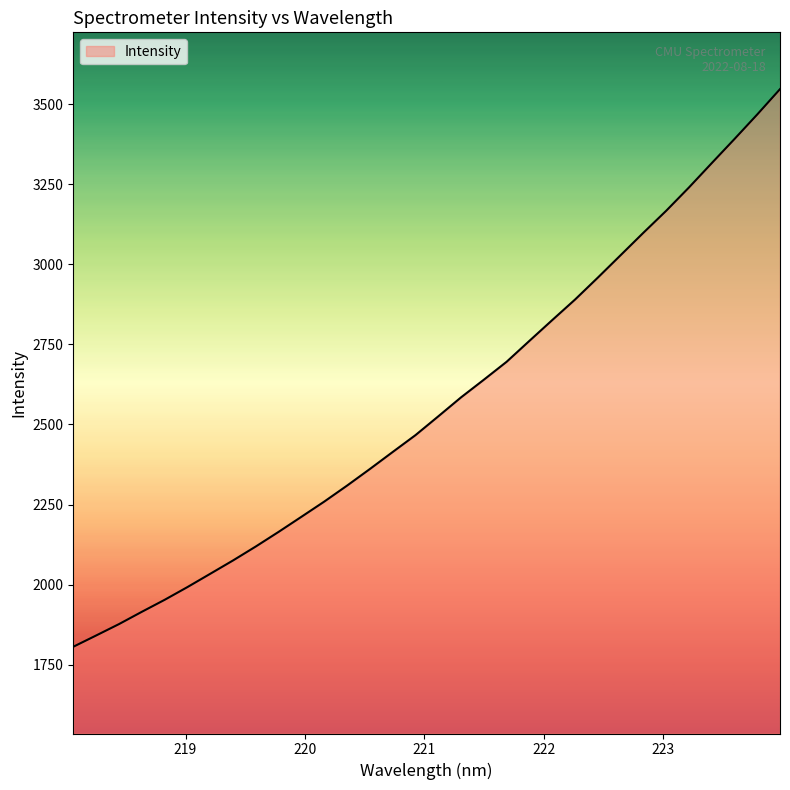

What is the maximum value shown in the chart?

3547.2